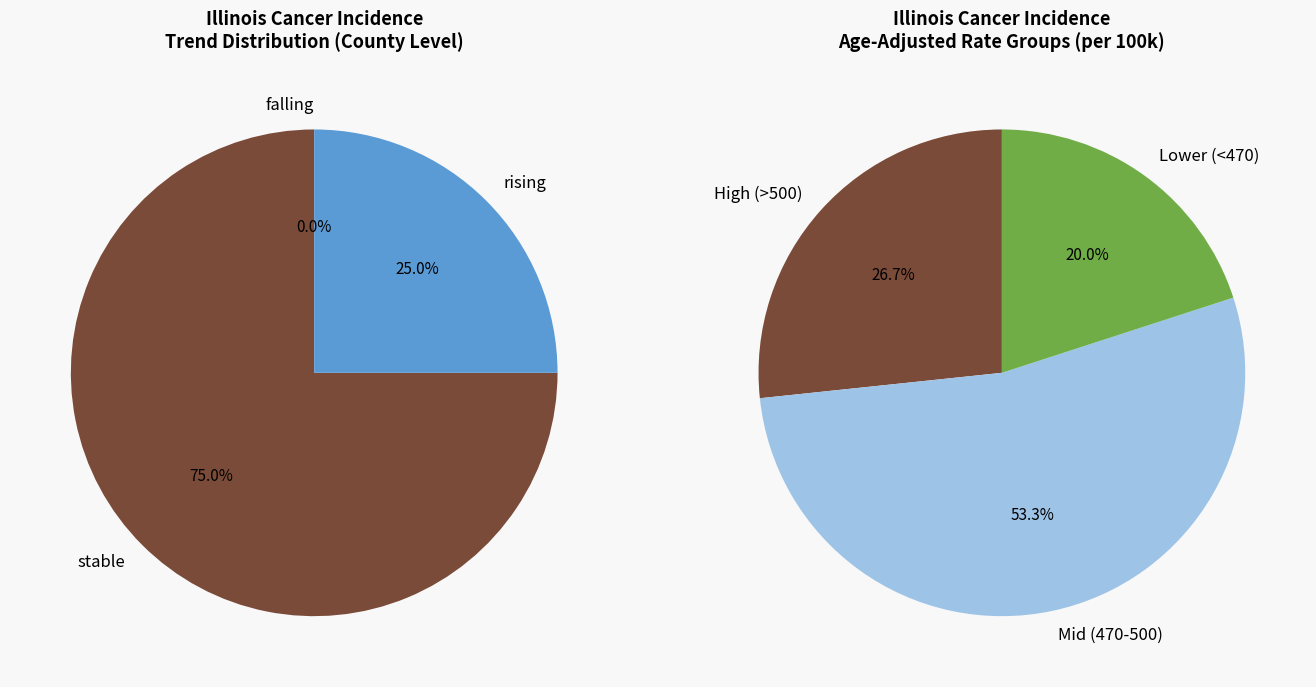

Rank the categories by value from highest to lowest.

stable, rising, falling